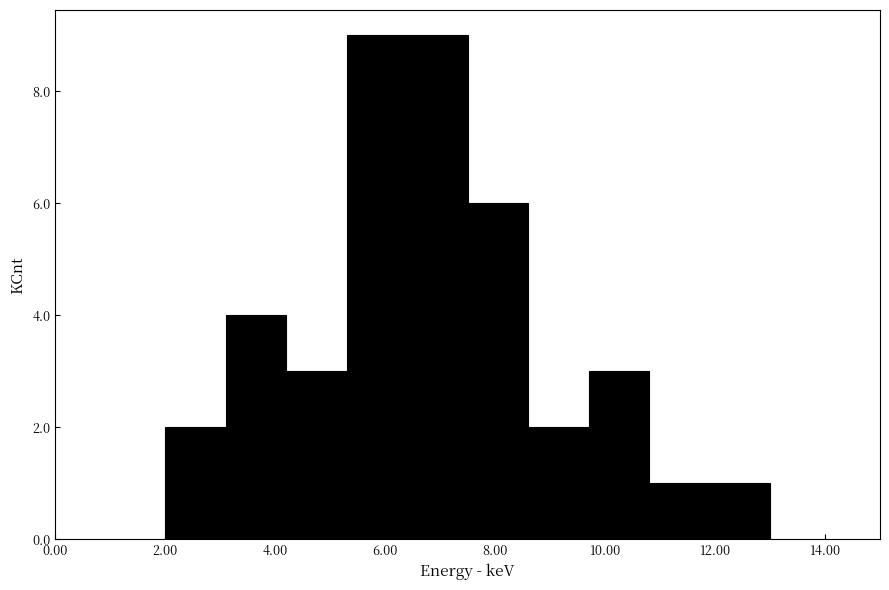

Reading left to right, list every bar in this chart as the range it spans on the x-axis followed by its height. Neither the bar edges nor the heights are printed on the chart, so give them approximately, as read against the axes.

2.0 to 3.1: 2
3.1 to 4.2: 4
4.2 to 5.3: 3
5.3 to 6.4: 9
6.4 to 7.5: 9
7.5 to 8.6: 6
8.6 to 9.7: 2
9.7 to 10.8: 3
10.8 to 11.9: 1
11.9 to 13.0: 1